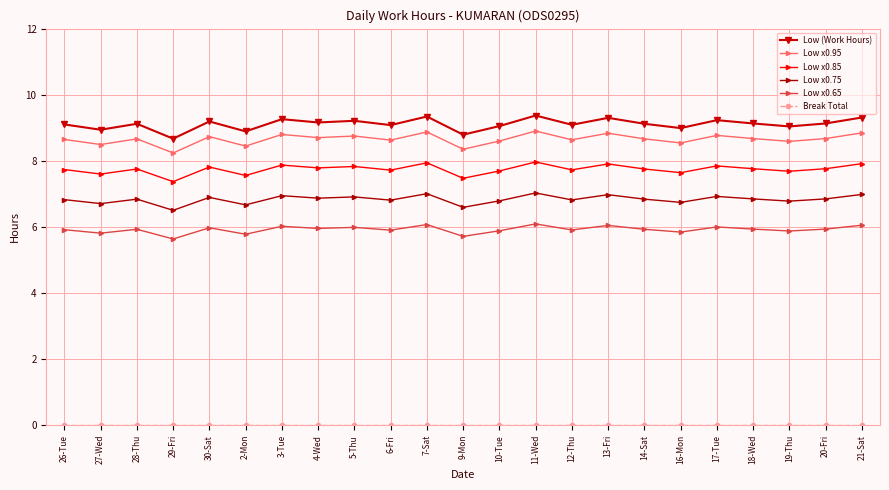

Which series has the largest total across all categories?

Low (Work Hours)